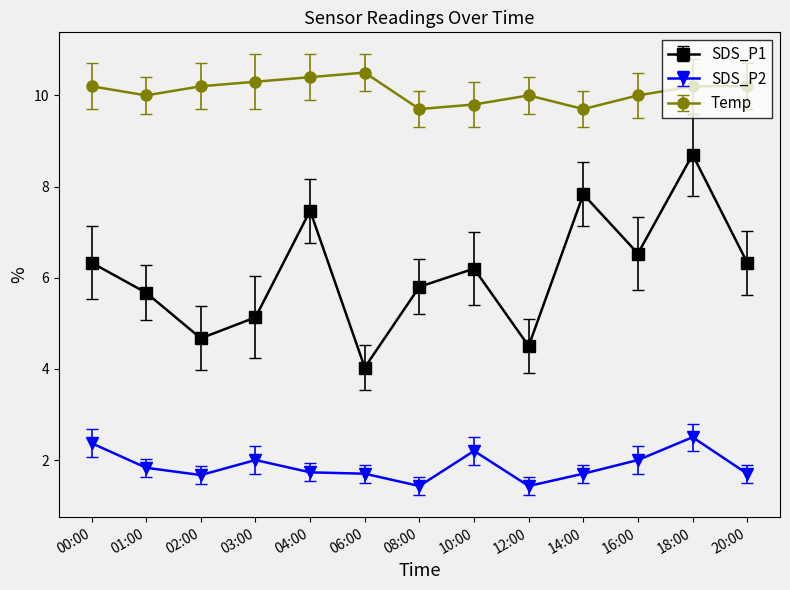

What is the value of the Temp point at the 11th from the left?

10.0